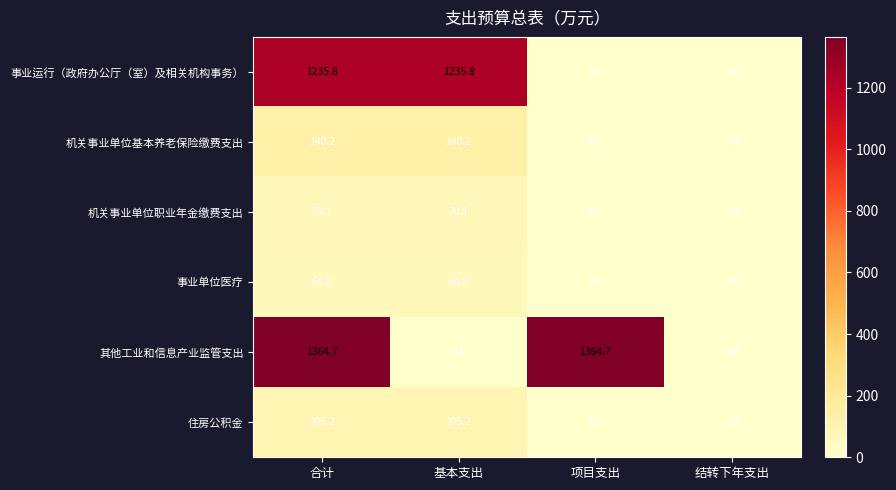

Which series has the largest range (max minus min)?

其他工业和信息产业监管支出